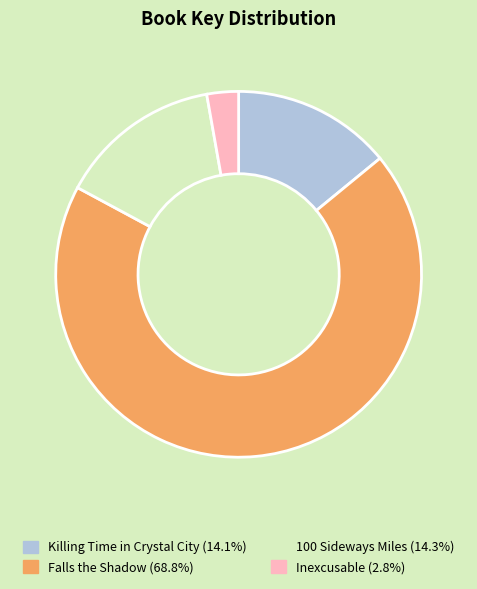

Is 100 Sideways Miles the majority of the pie?

No